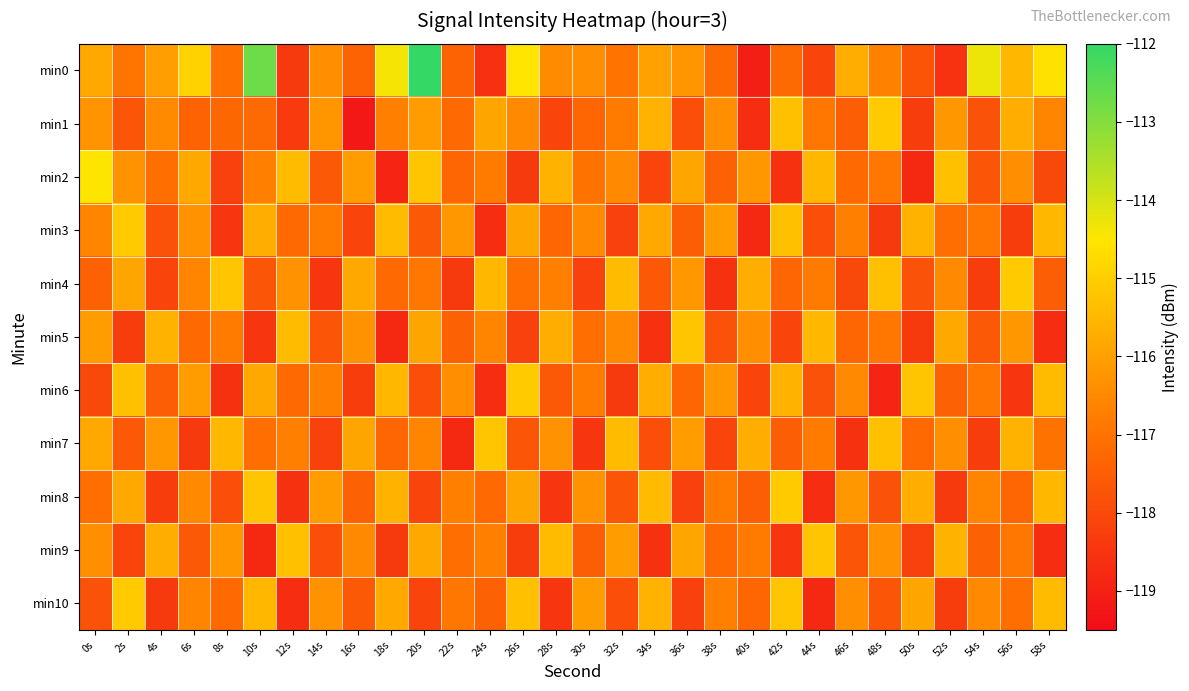

Reading right to left, what are all the values shown in this chart?

min0: 58s=-114.6	56s=-115.5	54s=-114.3	52s=-118.6	50s=-117.8	48s=-116.7	46s=-115.7	44s=-118.1	42s=-117.2	40s=-119.0	38s=-117.2	36s=-116.2	34s=-116.0	32s=-117.0	30s=-116.4	28s=-116.4	26s=-114.5	24s=-118.6	22s=-117.4	20s=-112.0	18s=-114.4	16s=-117.4	14s=-116.4	12s=-118.4	10s=-112.7	8s=-117.0	6s=-114.9	4s=-116.1	2s=-116.9	0s=-115.8
min1: 58s=-116.6	56s=-115.7	54s=-117.8	52s=-116.2	50s=-118.3	48s=-115.1	46s=-117.5	44s=-116.9	42s=-115.3	40s=-118.7	38s=-116.4	36s=-117.9	34s=-115.6	32s=-116.8	30s=-117.3	28s=-118.1	26s=-116.5	24s=-115.9	22s=-117.2	20s=-116.1	18s=-116.7	16s=-119.2	14s=-116.2	12s=-118.4	10s=-117.2	8s=-117.3	6s=-117.4	4s=-116.5	2s=-117.7	0s=-116.3
min2: 58s=-118.0	56s=-116.4	54s=-117.7	52s=-115.3	50s=-118.8	48s=-116.9	46s=-117.2	44s=-115.5	42s=-118.6	40s=-116.2	38s=-117.4	36s=-115.9	34s=-118.1	32s=-116.5	30s=-117.0	28s=-115.6	26s=-118.4	24s=-116.8	22s=-117.3	20s=-115.2	18s=-118.9	16s=-116.1	14s=-117.6	12s=-115.4	10s=-116.7	8s=-118.2	6s=-115.8	4s=-117.1	2s=-116.3	0s=-114.5
min3: 58s=-115.5	56s=-118.3	54s=-116.9	52s=-117.1	50s=-115.6	48s=-118.4	46s=-116.7	44s=-117.9	42s=-115.3	40s=-118.8	38s=-116.1	36s=-117.5	34s=-115.8	32s=-118.2	30s=-116.5	28s=-117.3	26s=-115.9	24s=-118.7	22s=-116.2	20s=-117.6	18s=-115.4	16s=-118.1	14s=-116.8	12s=-117.2	10s=-115.7	8s=-118.5	6s=-116.3	4s=-117.8	2s=-115.1	0s=-116.6
min4: 58s=-117.5	56s=-115.1	54s=-118.3	52s=-116.5	50s=-117.8	48s=-115.3	46s=-118.0	44s=-116.8	42s=-117.3	40s=-115.7	38s=-118.6	36s=-116.2	34s=-117.6	32s=-115.4	30s=-118.2	28s=-116.7	26s=-117.1	24s=-115.5	22s=-118.4	20s=-116.9	18s=-117.2	16s=-115.8	14s=-118.5	12s=-116.3	10s=-117.7	8s=-115.2	6s=-116.6	4s=-118.1	2s=-115.9	0s=-117.4
min5: 58s=-118.7	56s=-116.2	54s=-117.6	52s=-115.8	50s=-118.4	48s=-116.9	46s=-117.3	44s=-115.5	42s=-118.1	40s=-116.4	38s=-117.8	36s=-115.2	34s=-118.6	32s=-116.5	30s=-117.1	28s=-115.7	26s=-118.2	24s=-116.6	22s=-117.4	20s=-115.9	18s=-118.8	16s=-116.3	14s=-117.7	12s=-115.4	10s=-118.5	8s=-116.8	6s=-117.2	4s=-115.6	2s=-118.3	0s=-116.1
min6: 58s=-115.4	56s=-118.5	54s=-116.9	52s=-117.4	50s=-115.2	48s=-118.9	46s=-116.5	44s=-117.8	42s=-115.6	40s=-118.1	38s=-116.2	36s=-117.3	34s=-115.7	32s=-118.4	30s=-116.8	28s=-117.6	26s=-115.1	24s=-118.7	22s=-116.4	20s=-117.9	18s=-115.5	16s=-118.3	14s=-116.7	12s=-117.2	10s=-115.8	8s=-118.6	6s=-116.1	4s=-117.5	2s=-115.3	0s=-118.0
min7: 58s=-117.0	56s=-115.6	54s=-118.3	52s=-116.4	50s=-117.2	48s=-115.3	46s=-118.6	44s=-116.8	42s=-117.5	40s=-115.7	38s=-118.1	36s=-116.1	34s=-117.9	32s=-115.4	30s=-118.5	28s=-116.3	26s=-117.7	24s=-115.2	22s=-118.8	20s=-116.6	18s=-117.3	16s=-115.9	14s=-118.2	12s=-116.7	10s=-117.1	8s=-115.5	6s=-118.4	4s=-116.2	2s=-117.6	0s=-115.8
min8: 58s=-115.5	56s=-117.3	54s=-116.6	52s=-118.4	50s=-115.7	48s=-117.8	46s=-116.2	44s=-118.7	42s=-115.1	40s=-117.5	38s=-116.8	36s=-118.2	34s=-115.4	32s=-117.7	30s=-116.3	28s=-118.5	26s=-115.9	24s=-117.2	22s=-116.7	20s=-118.1	18s=-115.6	16s=-117.4	14s=-116.1	12s=-118.6	10s=-115.2	8s=-117.9	6s=-116.5	4s=-118.3	2s=-115.8	0s=-117.1
min9: 58s=-118.7	56s=-116.9	54s=-117.4	52s=-115.6	50s=-118.2	48s=-116.3	46s=-117.7	44s=-115.2	42s=-118.5	40s=-116.8	38s=-117.2	36s=-115.9	34s=-118.6	32s=-116.1	30s=-117.5	28s=-115.4	26s=-118.3	24s=-116.7	22s=-117.1	20s=-115.8	18s=-118.4	16s=-116.5	14s=-117.9	12s=-115.3	10s=-118.8	8s=-116.2	6s=-117.6	4s=-115.7	2s=-118.1	0s=-116.4
min10: 58s=-115.4	56s=-117.1	54s=-116.5	52s=-118.3	50s=-115.9	48s=-117.7	46s=-116.4	44s=-118.8	42s=-115.2	40s=-117.3	38s=-116.7	36s=-118.2	34s=-115.6	32s=-117.9	30s=-116.1	28s=-118.5	26s=-115.3	24s=-117.4	22s=-116.9	20s=-118.1	18s=-115.8	16s=-117.6	14s=-116.3	12s=-118.7	10s=-115.5	8s=-117.2	6s=-116.6	4s=-118.4	2s=-115.1	0s=-117.8